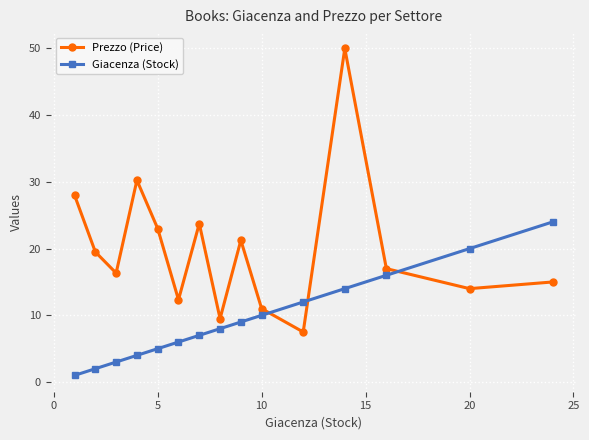

List the series in order of their overall mean, highest first.

Prezzo (Price), Giacenza (Stock)